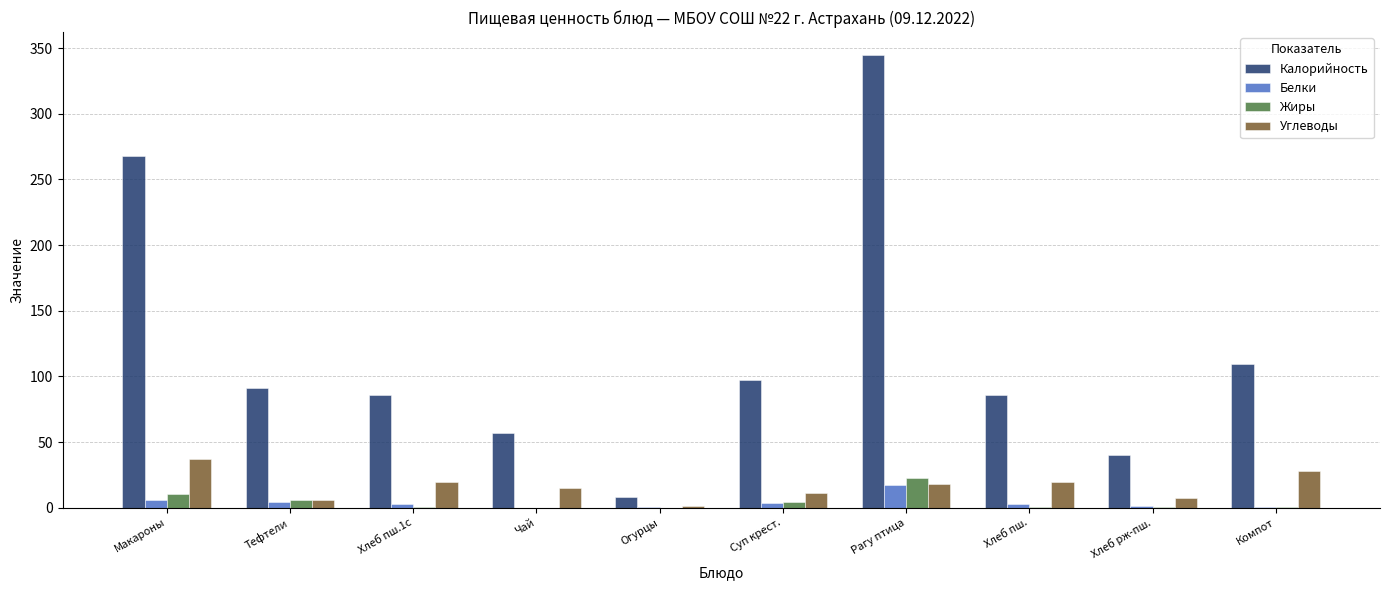

What is the maximum value for Белки?

17.5